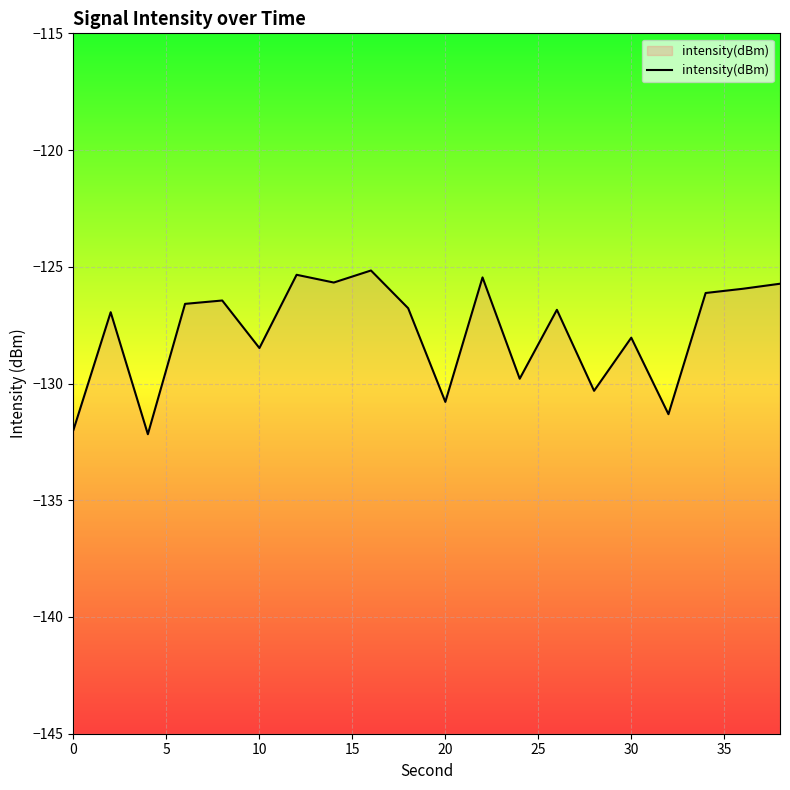

What is the average value?

-127.8